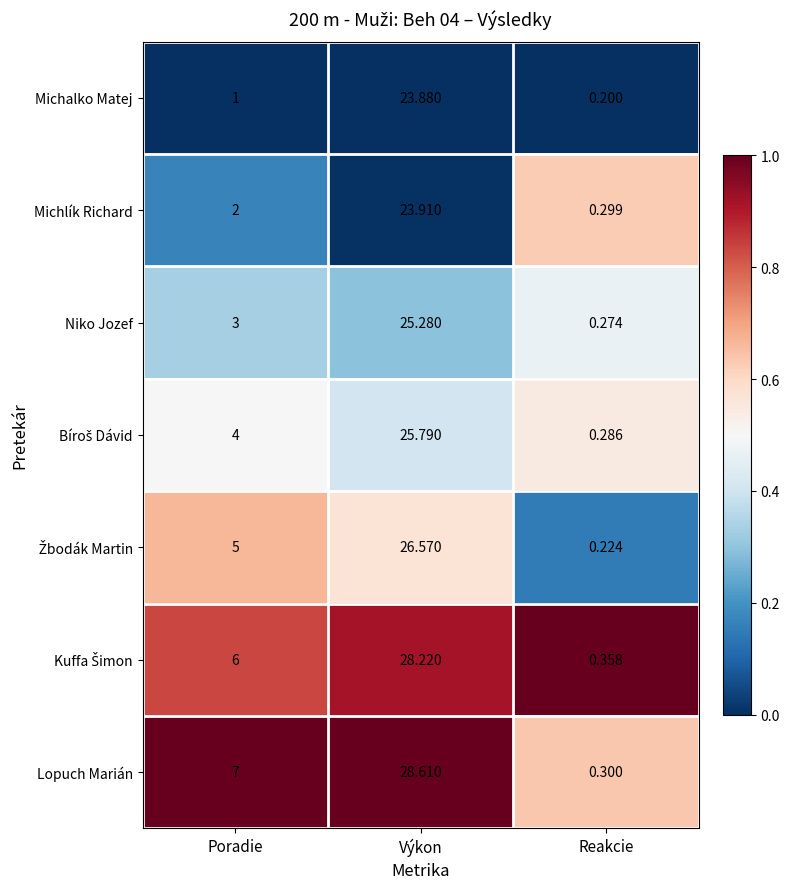

Rank the categories by Lopuch Marián value from highest to lowest.

Výkon, Poradie, Reakcie